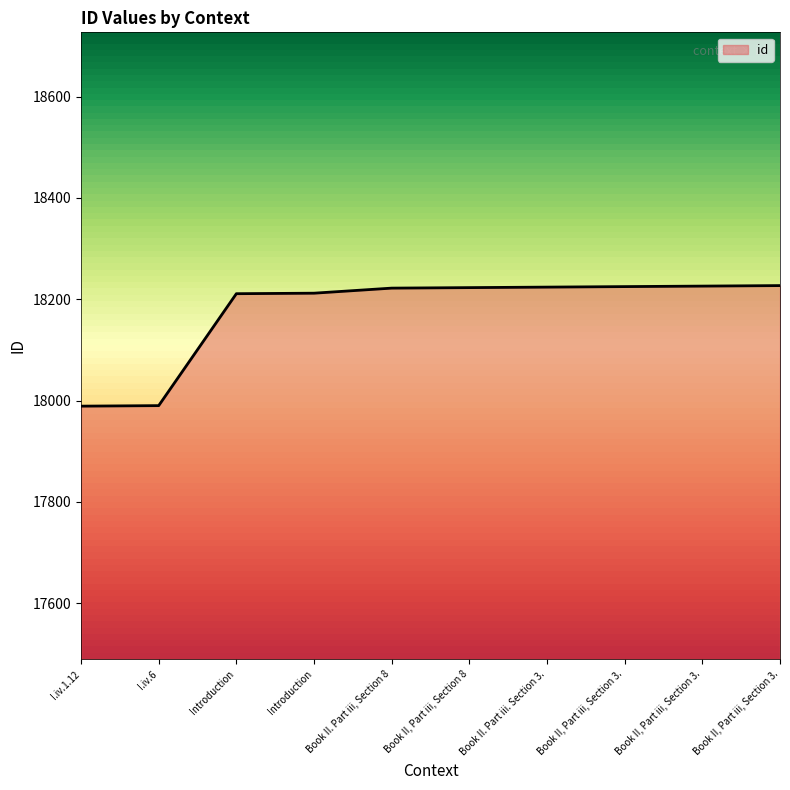

Reading left to right, extract all data points from this chart.

17989	17990	18211	18212	18222	18223	18224	18225	18226	18227